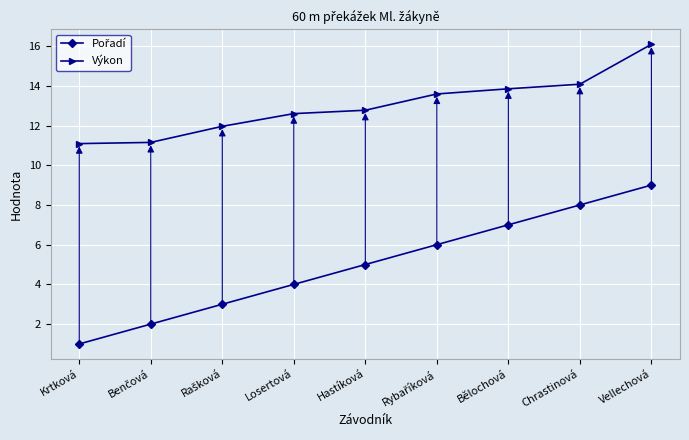

What is the sum of all Výkon values?

117.2